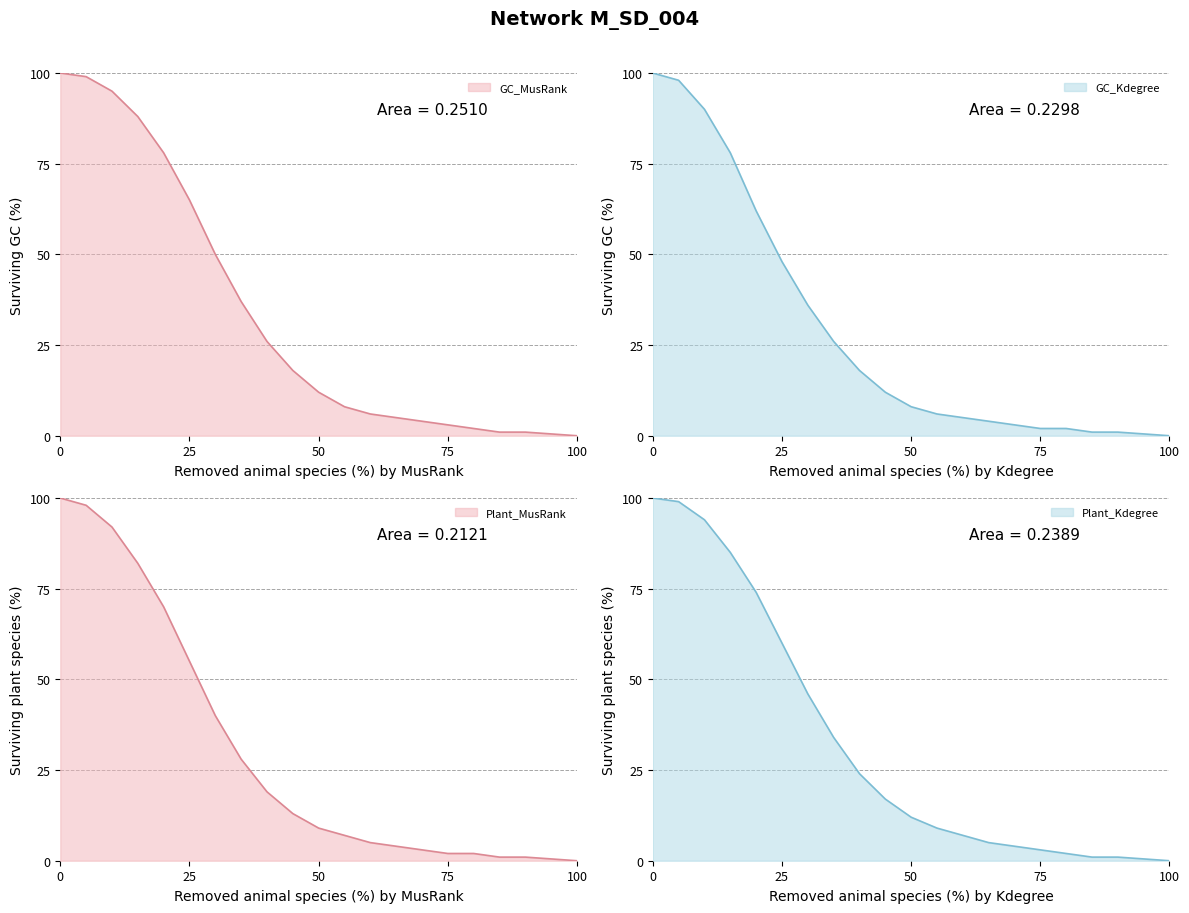

How many values in Plant_Kdegree are above zero?

19